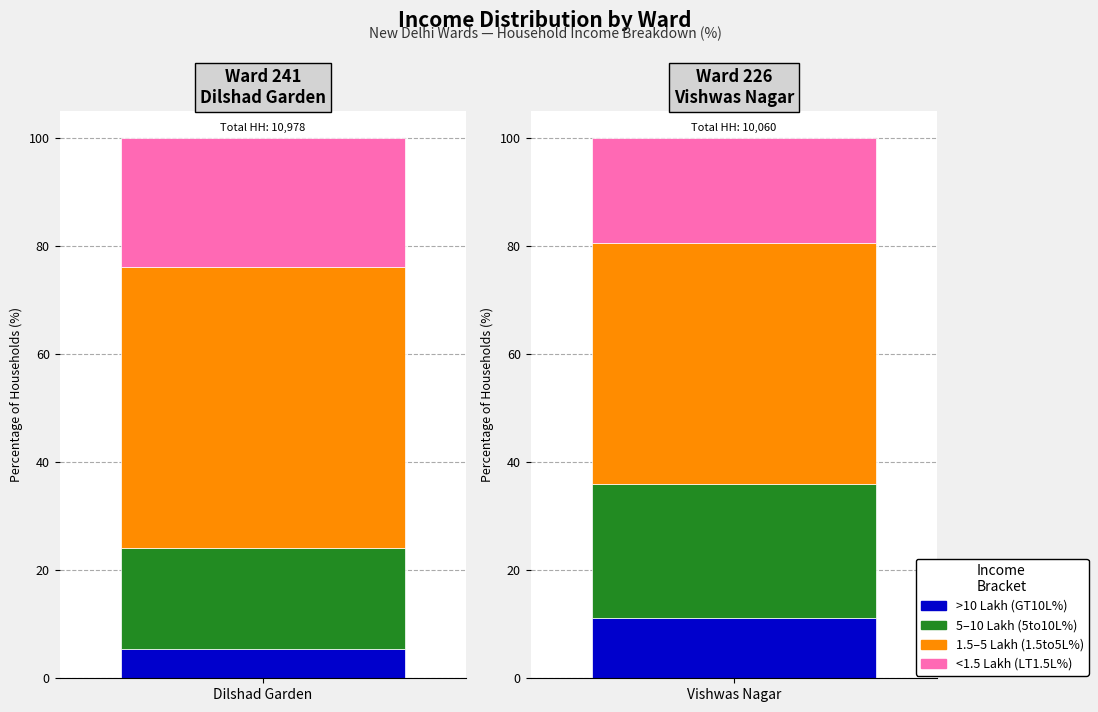

What is the highest value of the GT10L% series?

11.2